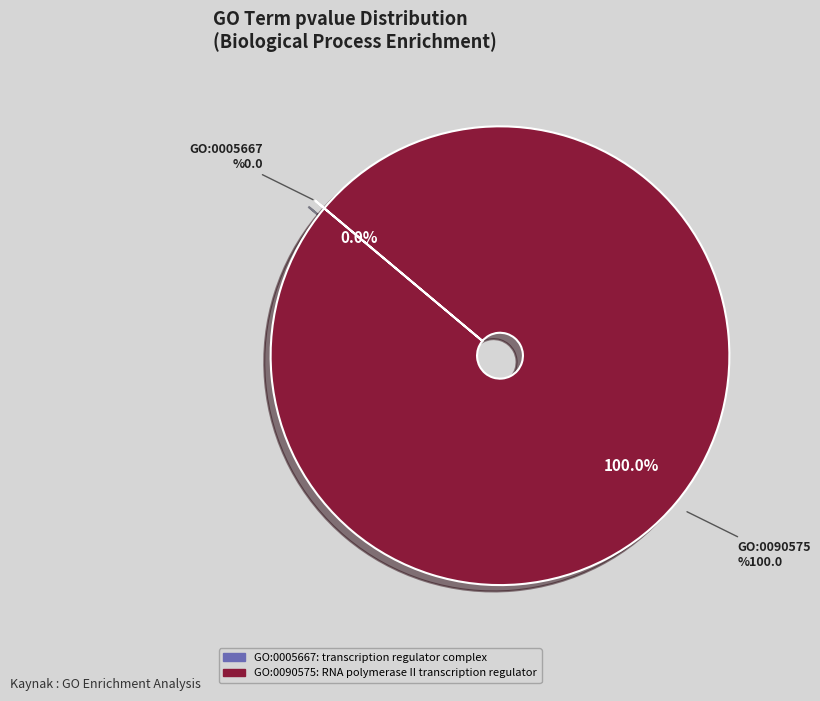

Do GO:0005667 and GO:0090575 together represent more than half of the pie?

Yes